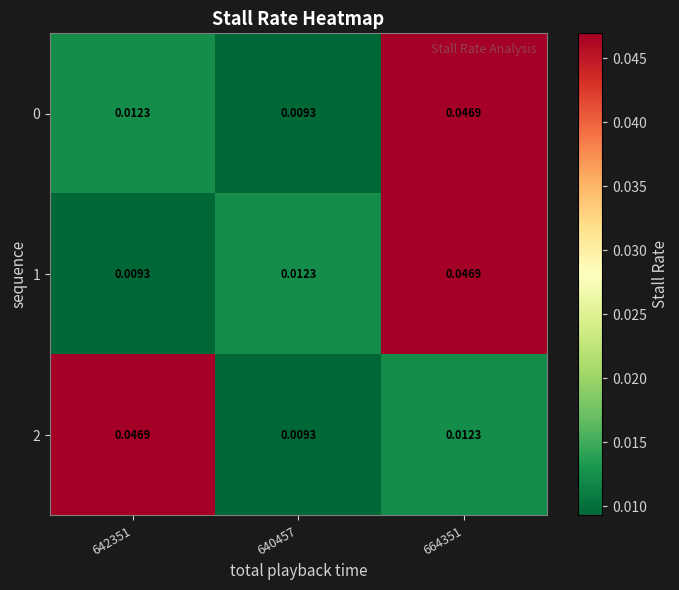

Count the number of categories in the chart.

3